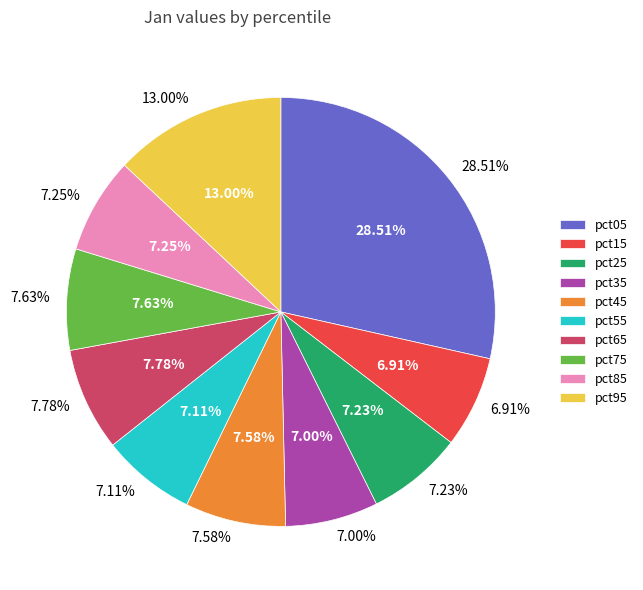

What is the largest slice in the pie chart?

pct05